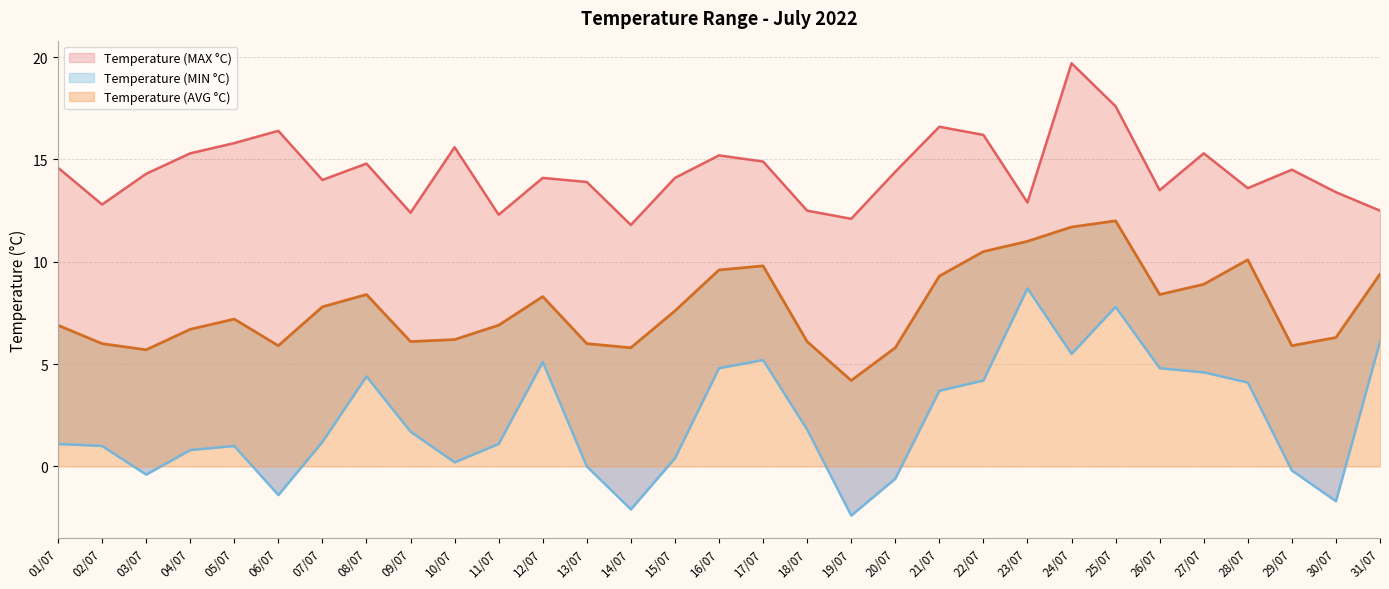

Which category has the highest value in the Temperature (MAX °C) series?

24/07